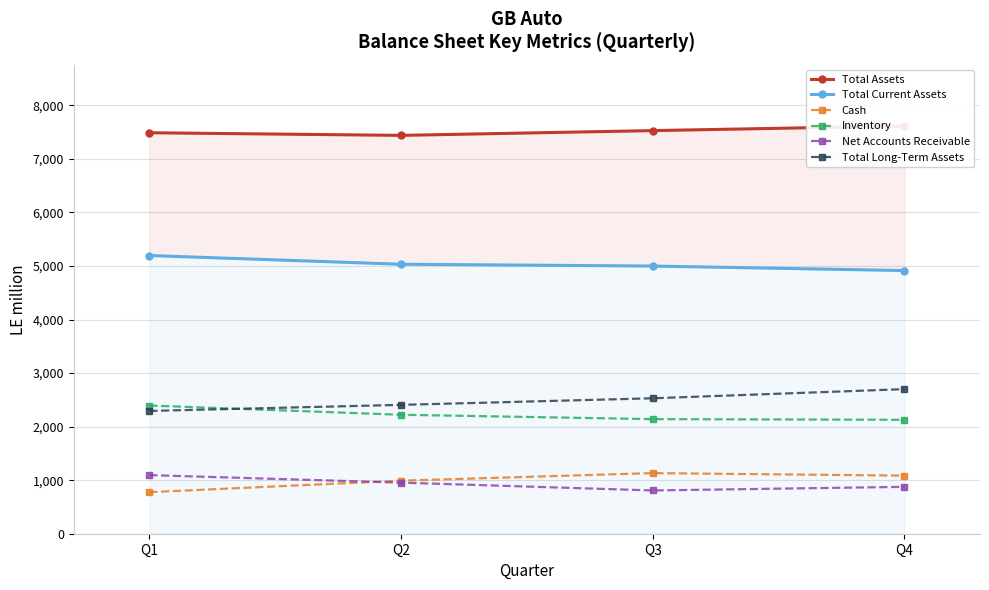

True or false: Total Assets has a value of 7528.4 at Q3.

True